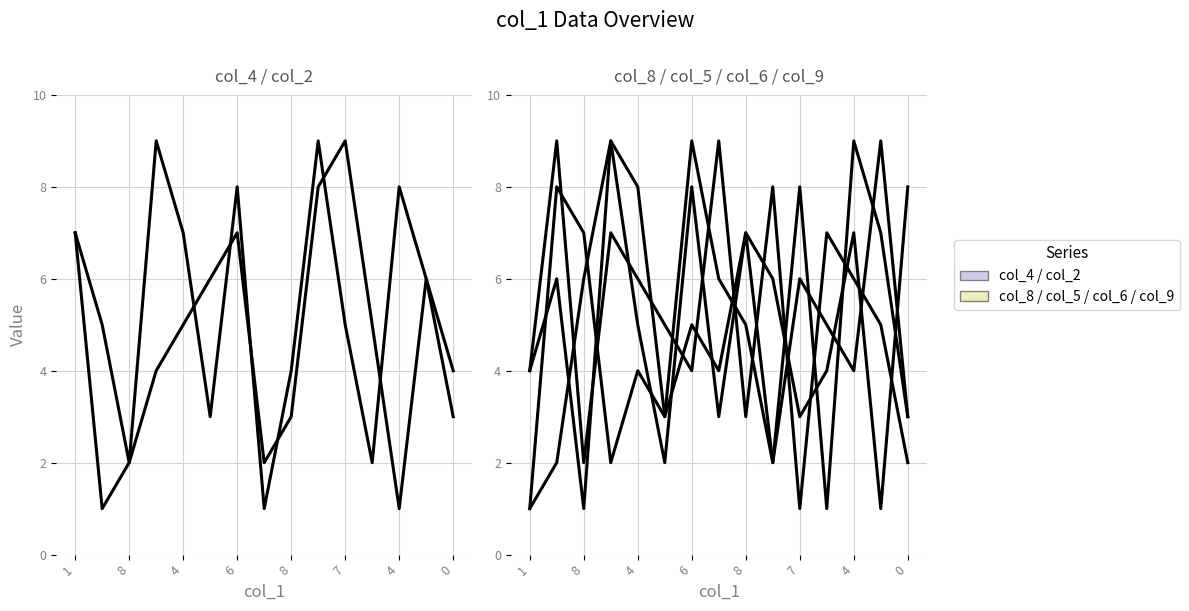

Which series has the widest spread of values?

col_4